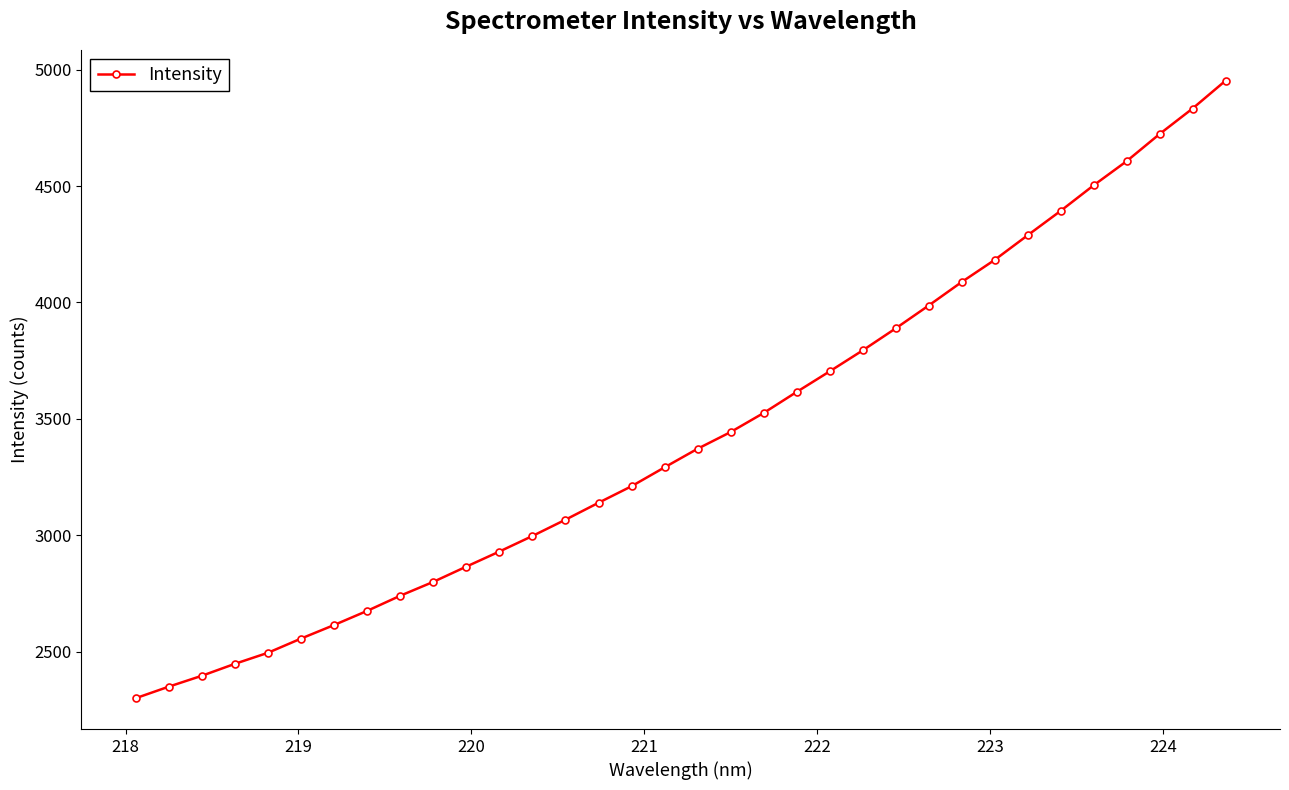

What is the minimum value shown in the chart?

2300.8